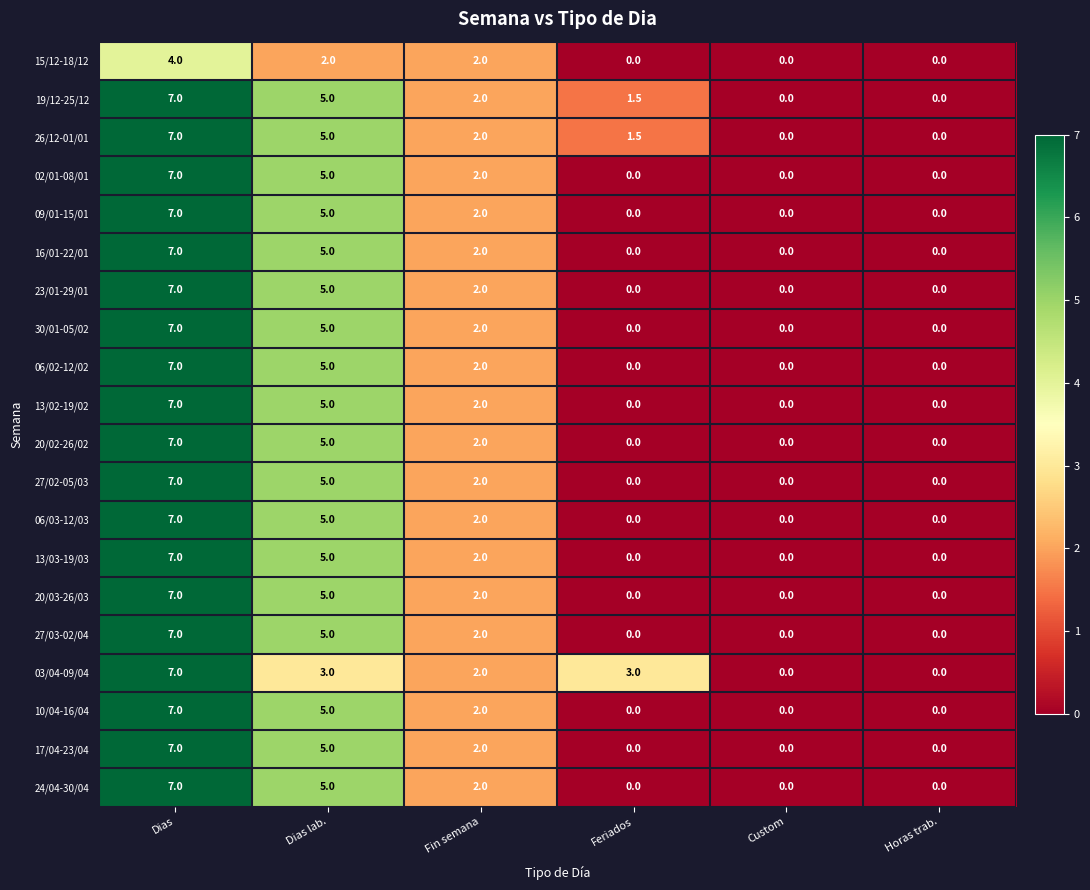

What is the sum of the 27/03-02/04 values at Dias lab. and Feriados?

5.0